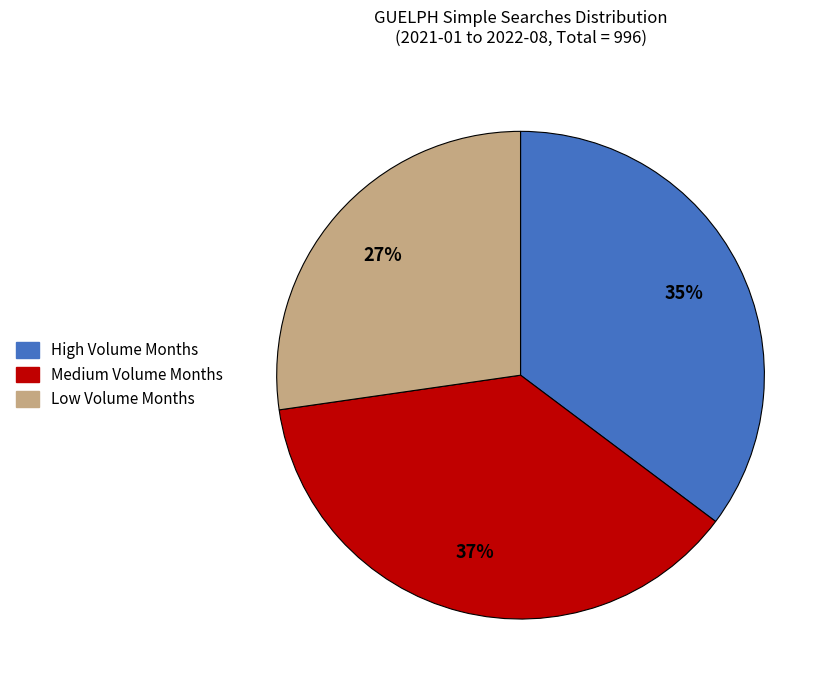

What is the ratio of the value at High Volume Months to the value at Medium Volume Months?

0.9